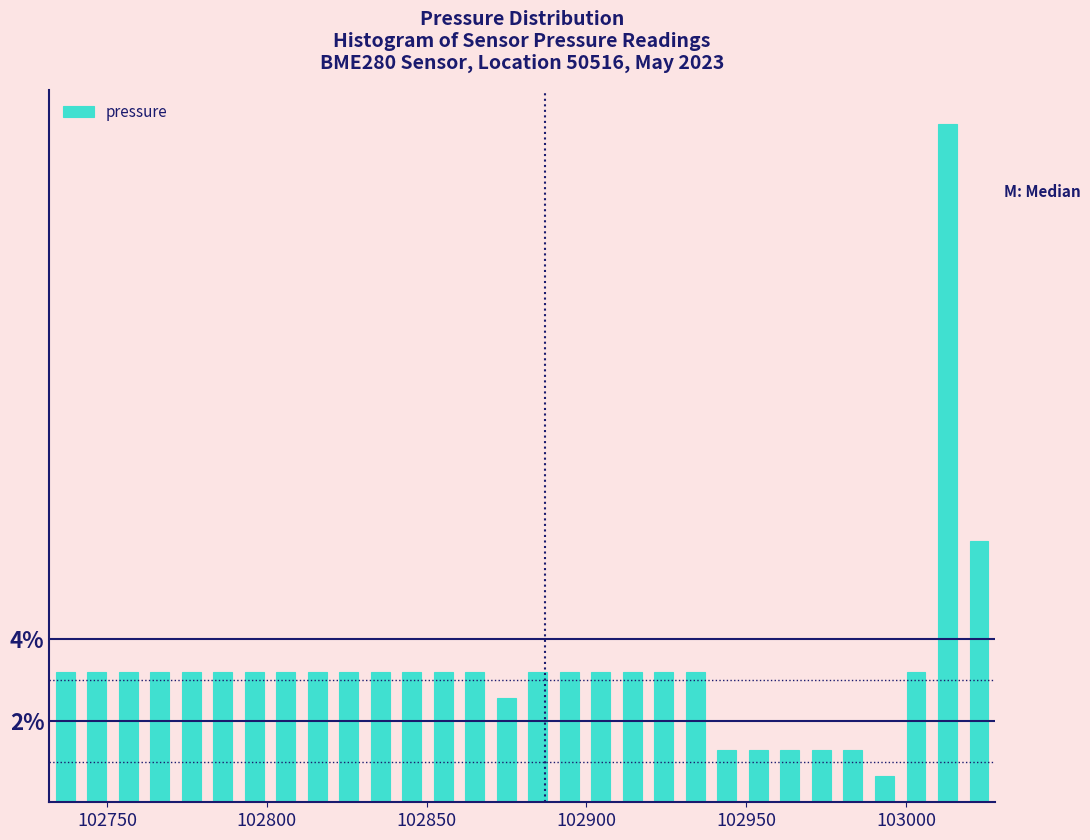

Around what value on the x-axis is the tallest bar? Give the approximate position of its centre, as read against the axis.

103015